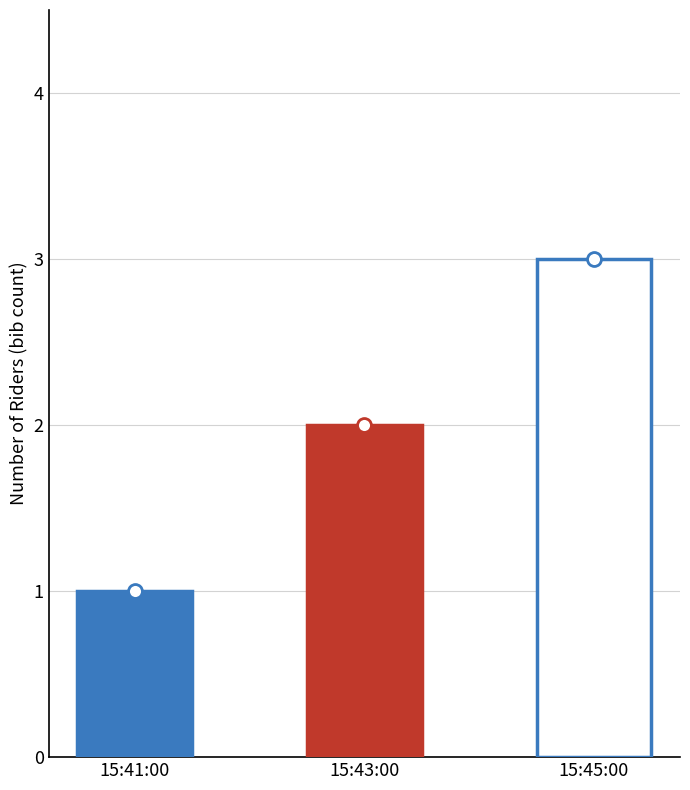

Approximately how many times larger is the value at 15:45 Steve Walker compared to 15:43 Tanis Hand?

1.5